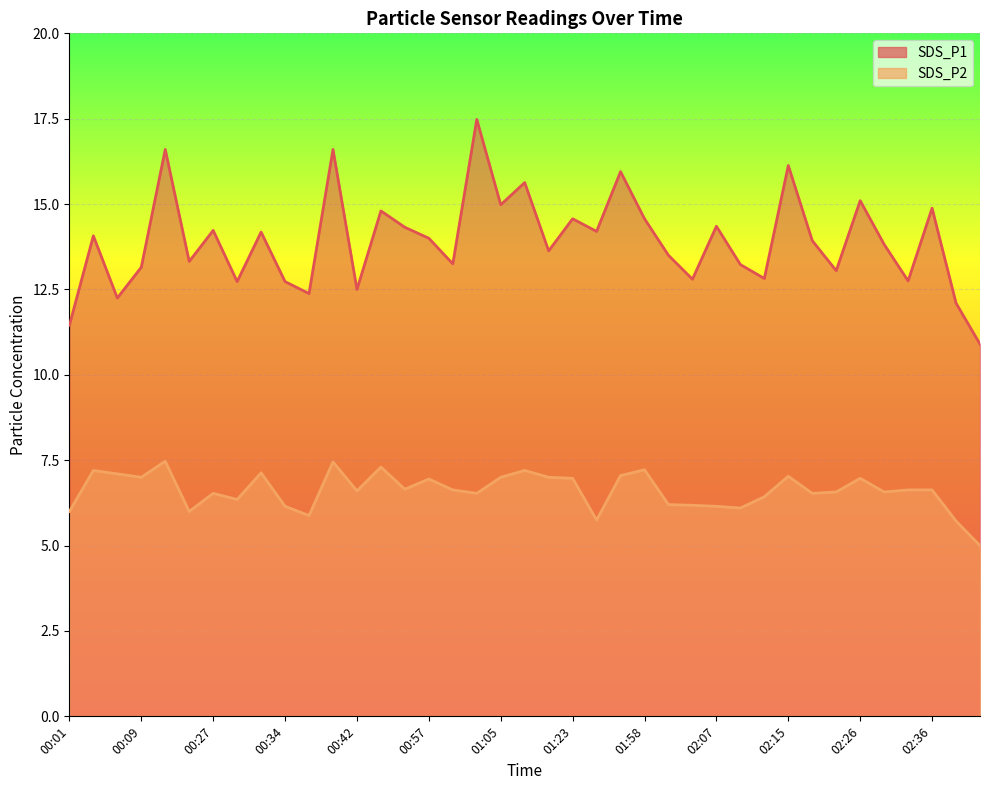

What are all the series names shown in the legend?

SDS_P1, SDS_P2